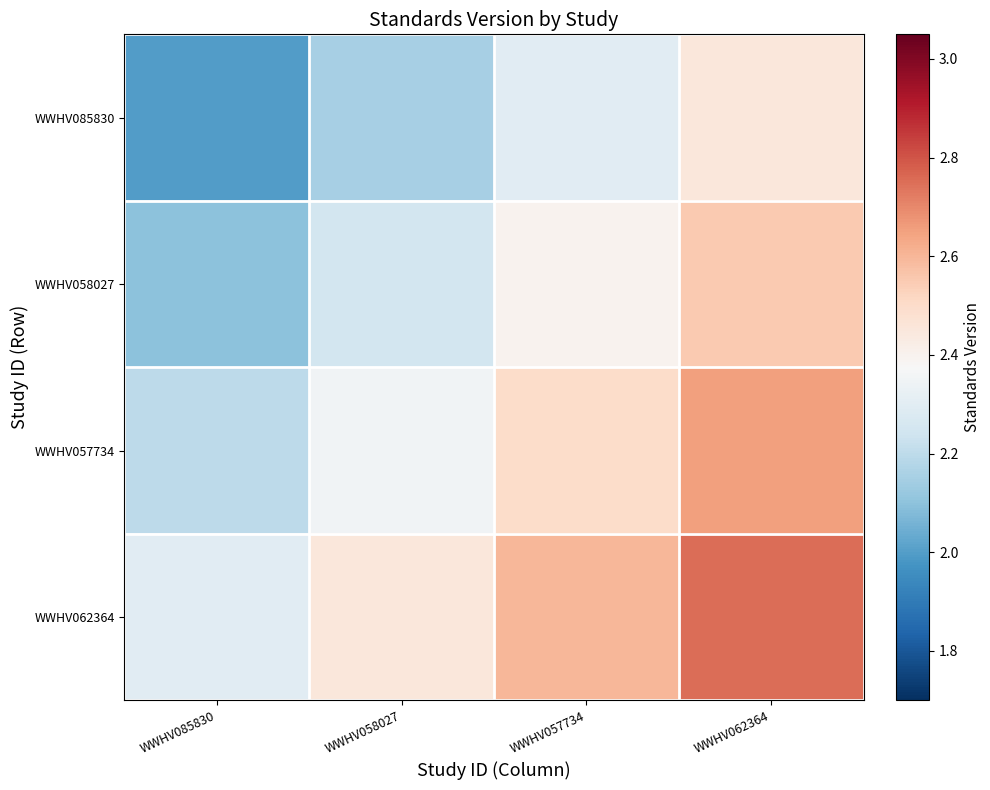

Reading left to right, what are all the values shown in this chart?

WWHV085830: WWHV085830=2.0	WWHV058027=2.1	WWHV057734=2.3	WWHV062364=2.5
WWHV058027: WWHV085830=2.1	WWHV058027=2.2	WWHV057734=2.4	WWHV062364=2.5
WWHV057734: WWHV085830=2.2	WWHV058027=2.4	WWHV057734=2.5	WWHV062364=2.7
WWHV062364: WWHV085830=2.3	WWHV058027=2.4	WWHV057734=2.6	WWHV062364=2.8